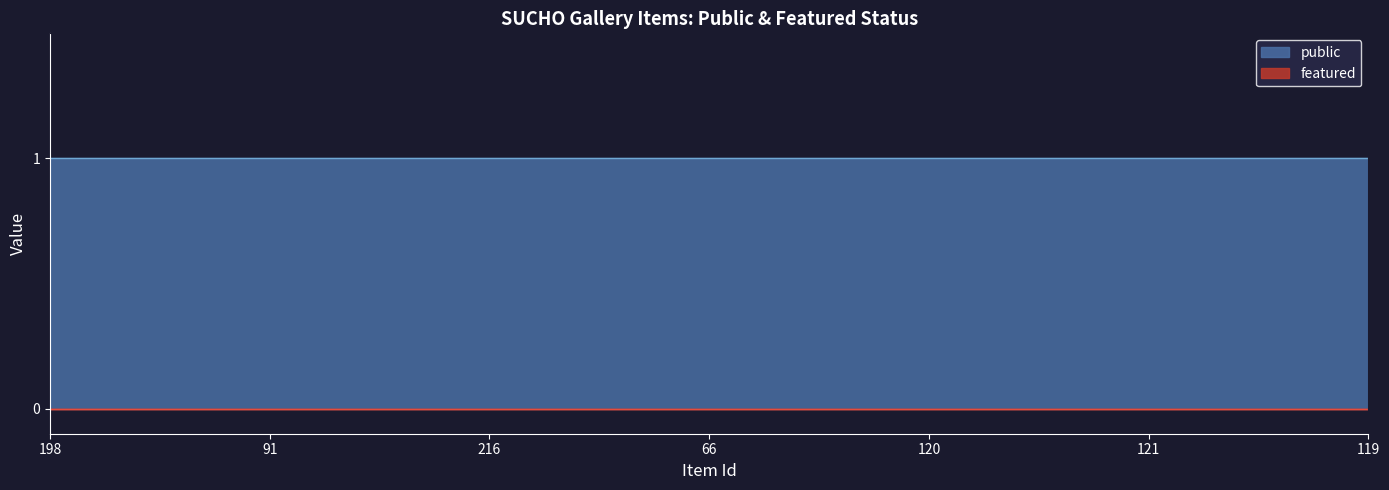

What are all the series names shown in the legend?

public, featured